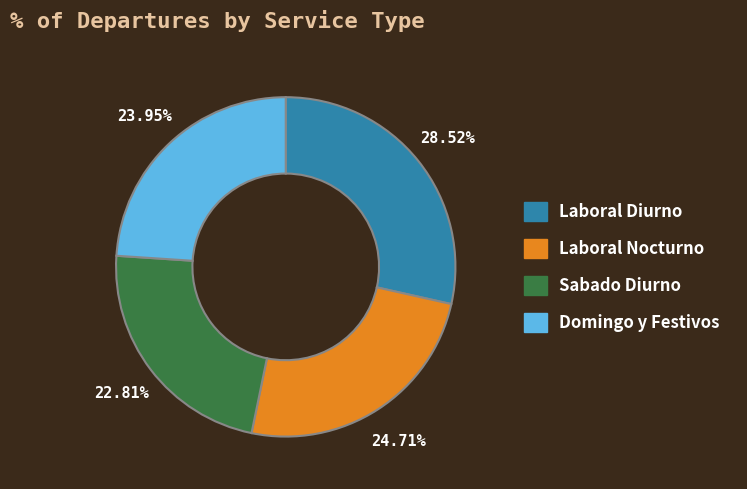

Does any single category account for the majority?

No